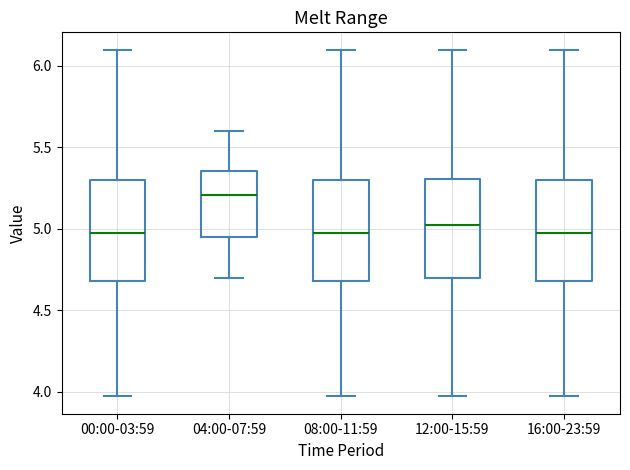

Where is the upper edge of the box for 08:00-11:59 on the y-axis? The values are not printed on the chart, so give them approximately, as read against the axis.

5.30